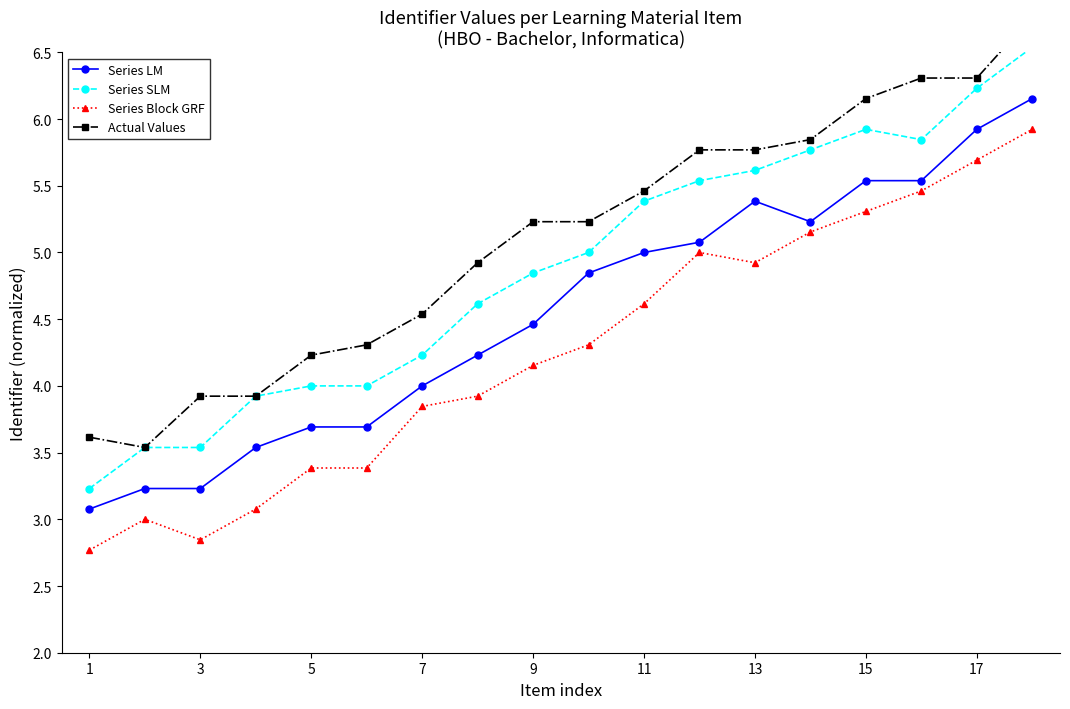

How many data points in Actual Values are less than 5?

8